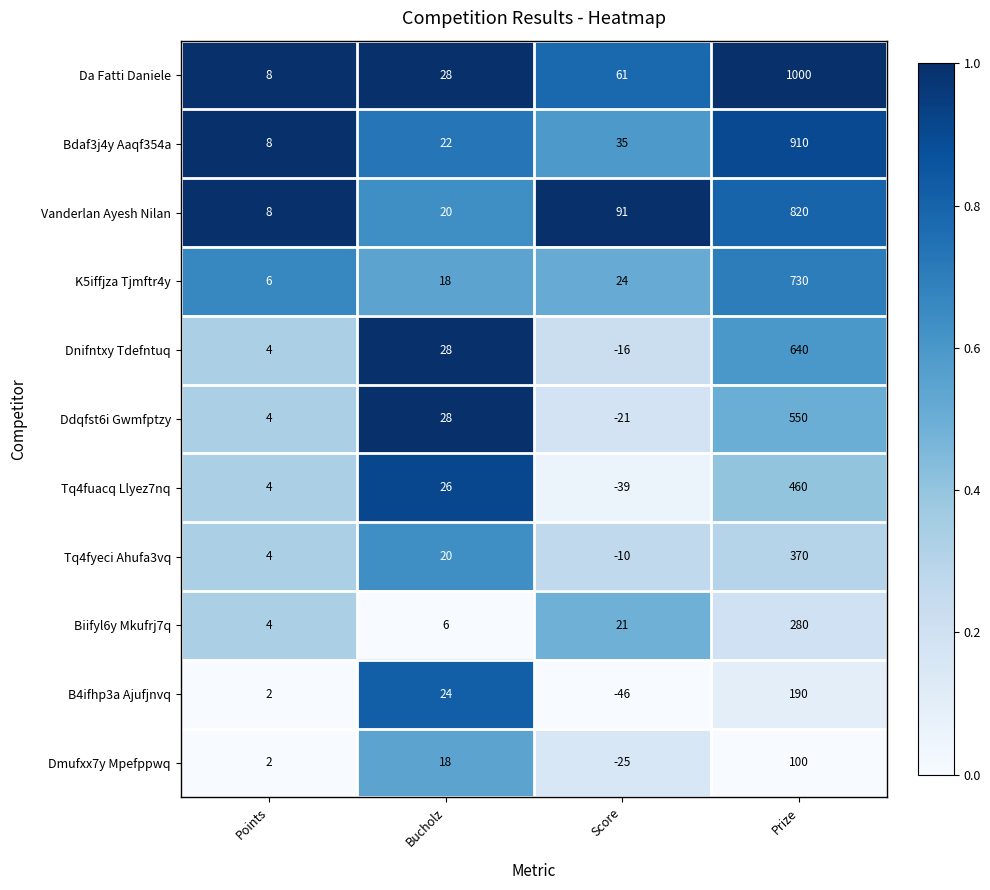

How many categories are shown in the chart?

4